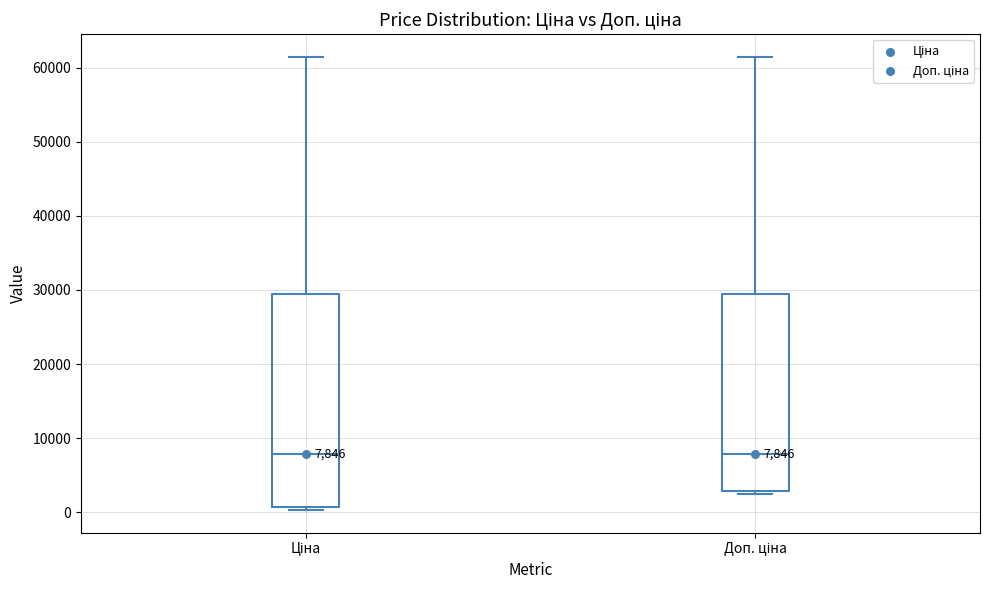

Comparing the boxes themselves (not the whiskers), which one is the tallest?

Ціна